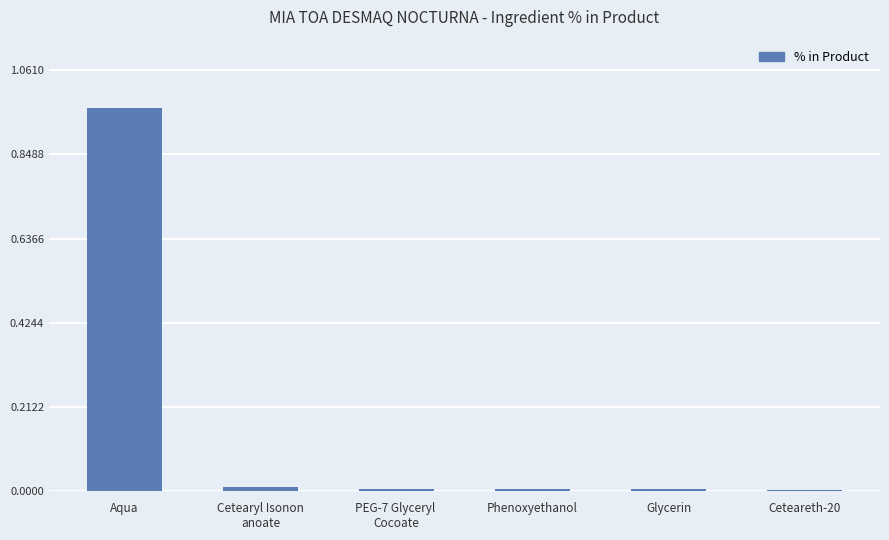

At which category does the chart reach its peak across all series?

Aqua